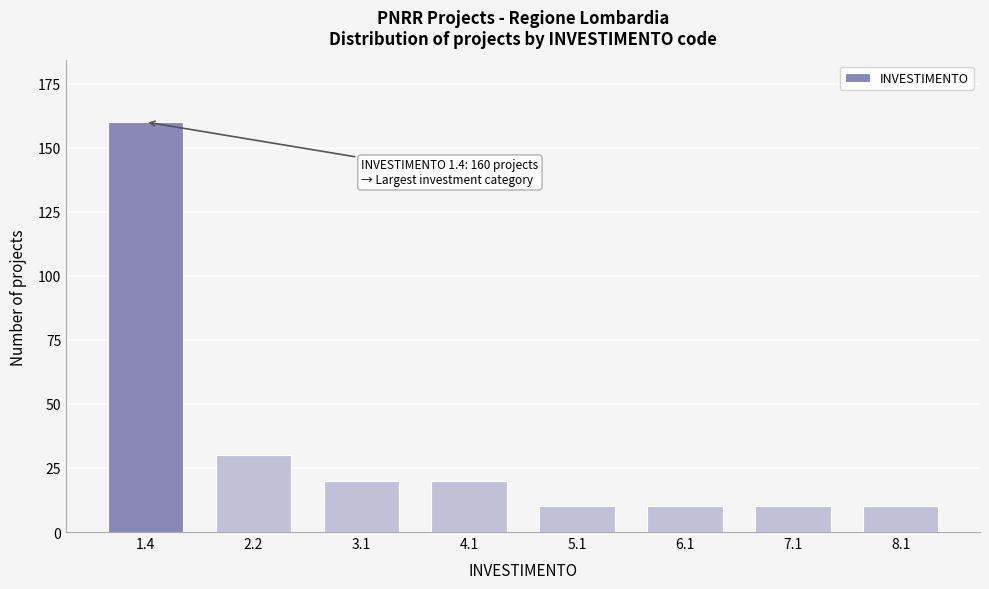

Reading left to right, what are all the values shown in this chart?

160	30	20	20	10	10	10	10